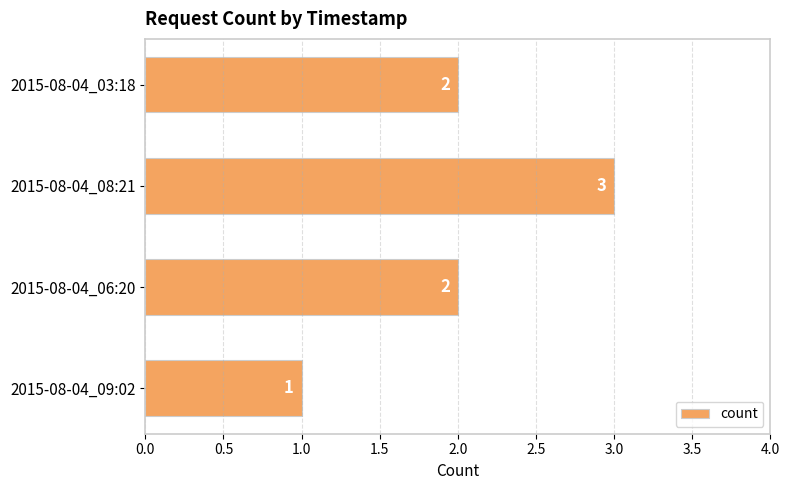

The value at 2015-08-04_08:21 is 4. True or false?

False